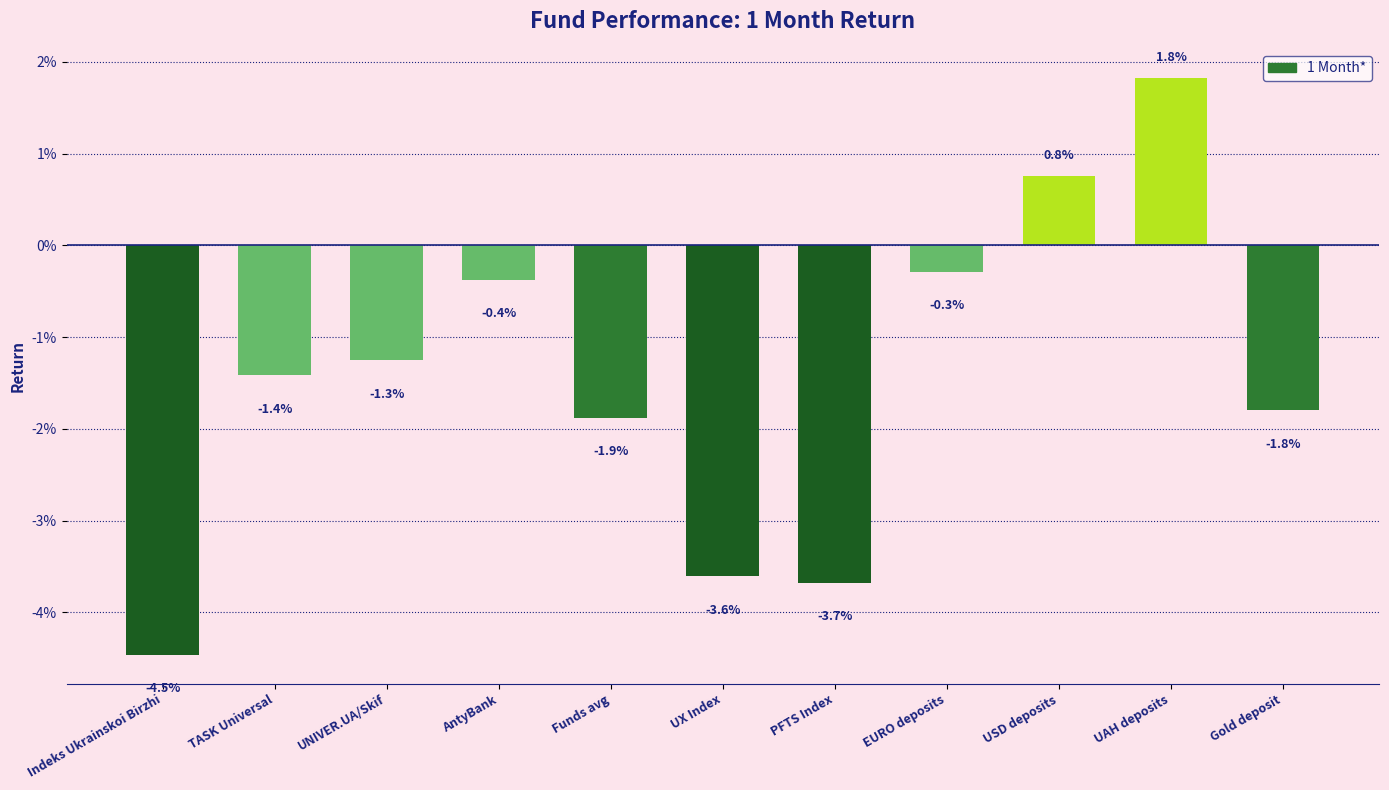

Count the number of categories in the chart.

11